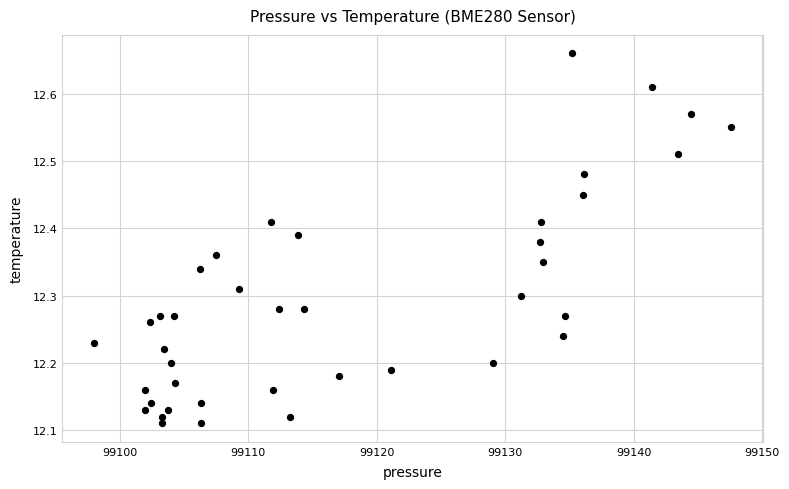

What is the range of X values (max minus min)?

49.6